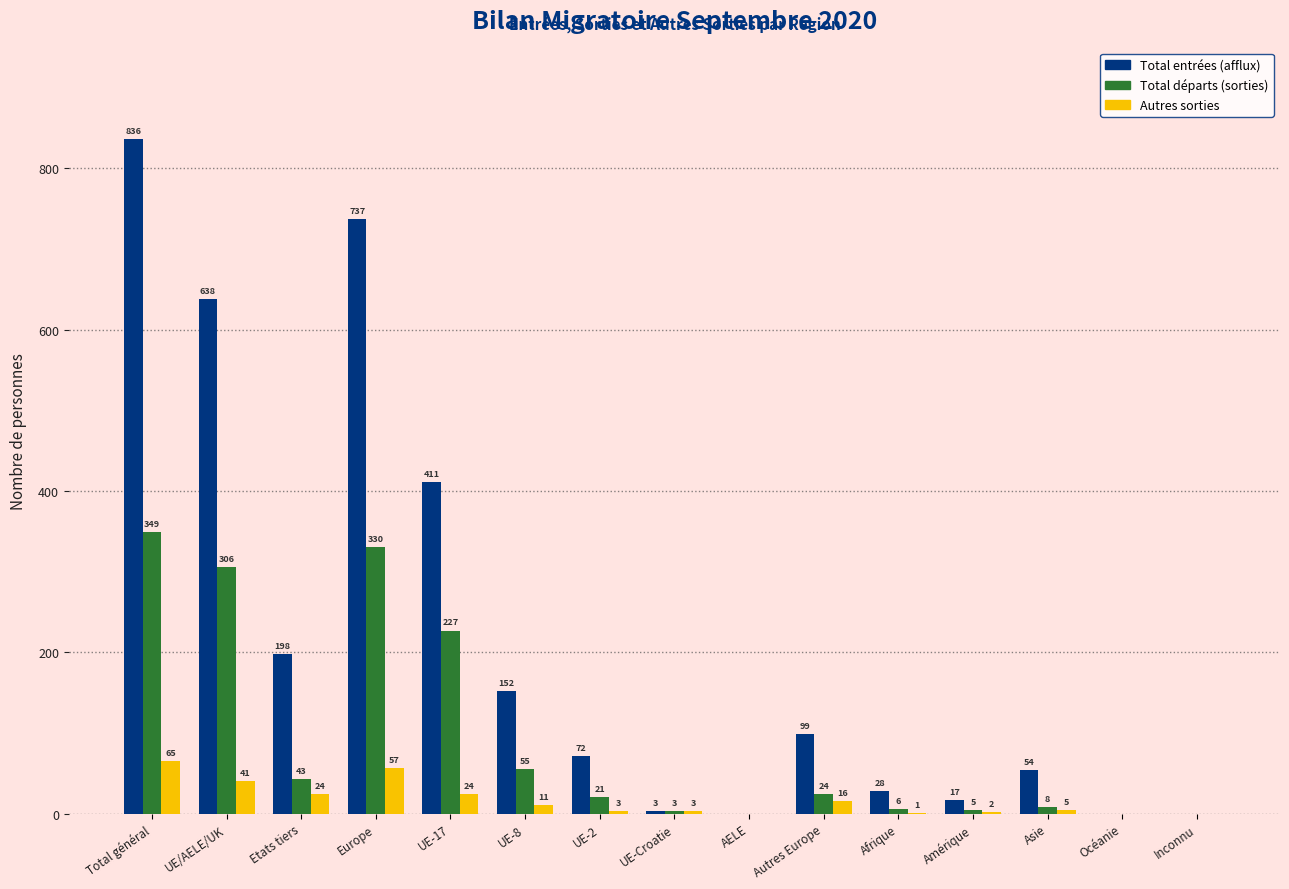

Reading left to right, list all the values displayed in this chart.

Total entrées (afflux): Total général=836	UE/AELE/UK=638	Etats tiers=198	Europe=737	UE-17=411	UE-8=152	UE-2=72	UE-Croatie=3	AELE=0	Autres Europe=99	Afrique=28	Amérique=17	Asie=54	Océanie=0	Inconnu=0
Total départs (sorties): Total général=349	UE/AELE/UK=306	Etats tiers=43	Europe=330	UE-17=227	UE-8=55	UE-2=21	UE-Croatie=3	AELE=0	Autres Europe=24	Afrique=6	Amérique=5	Asie=8	Océanie=0	Inconnu=0
Autres sorties: Total général=65	UE/AELE/UK=41	Etats tiers=24	Europe=57	UE-17=24	UE-8=11	UE-2=3	UE-Croatie=3	AELE=0	Autres Europe=16	Afrique=1	Amérique=2	Asie=5	Océanie=0	Inconnu=0